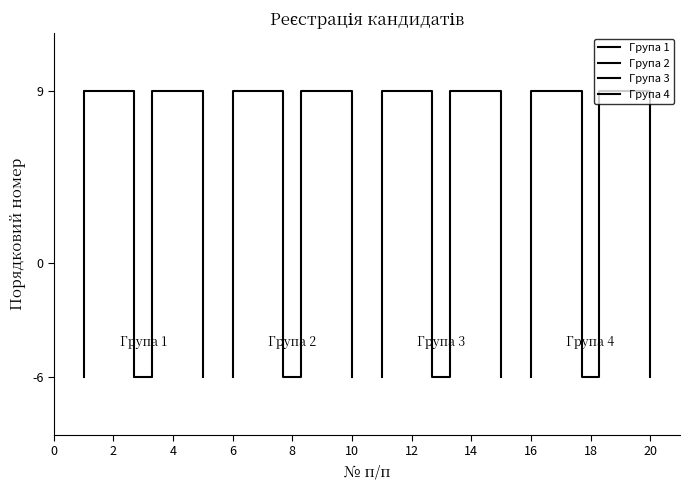

How many values in Група 3 are above zero?

4